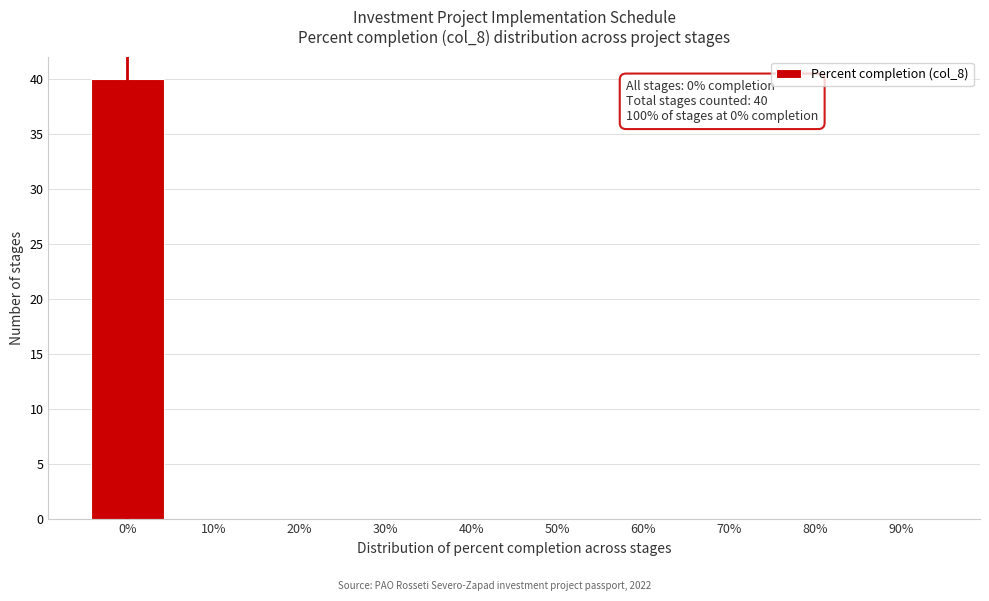

Reading right to left, extract all data points from this chart.

90%=0	80%=0	70%=0	60%=0	50%=0	40%=0	30%=0	20%=0	10%=0	0%=40